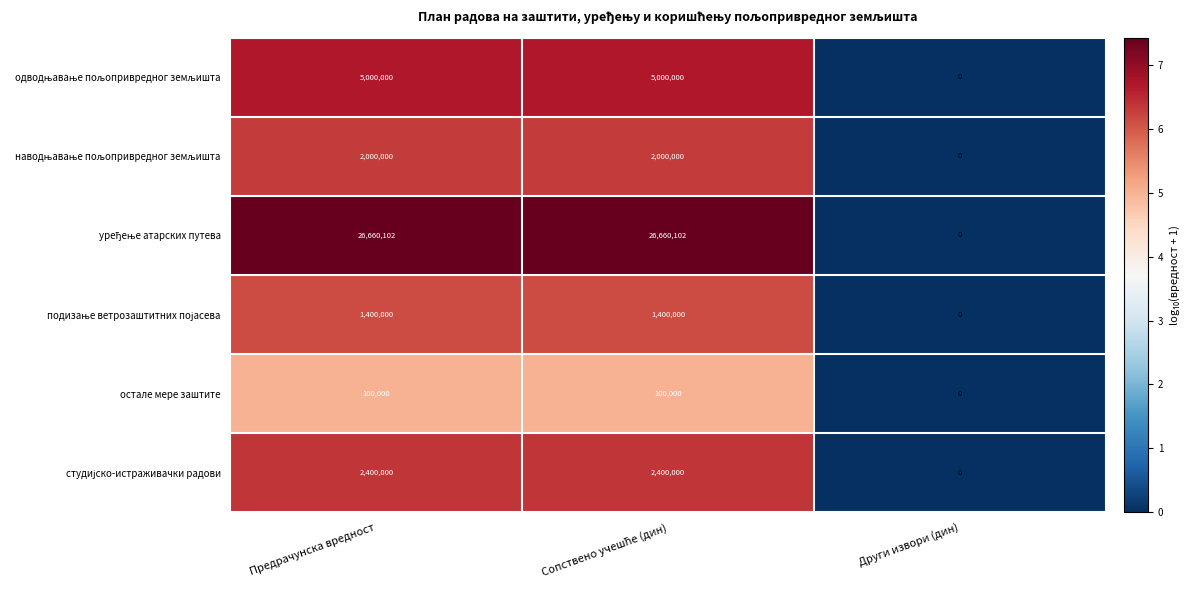

What is the greatest value displayed?

26660102